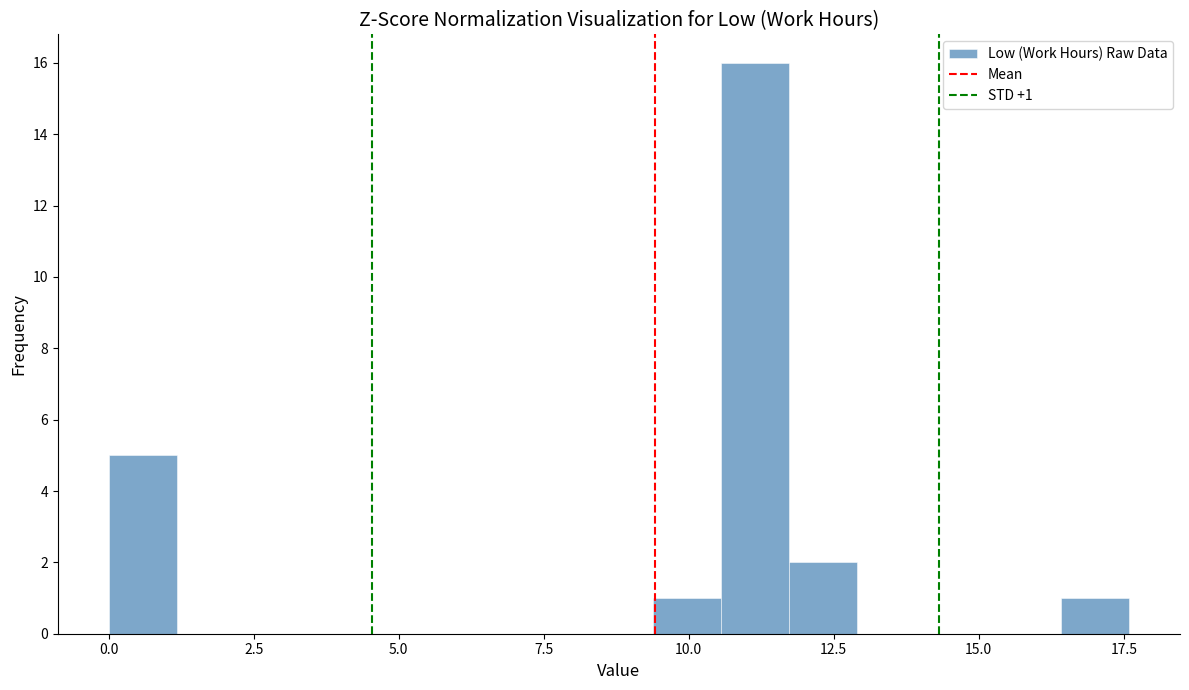

Read against the x-axis, roughly where is the centre of the tallest bar?

11.0